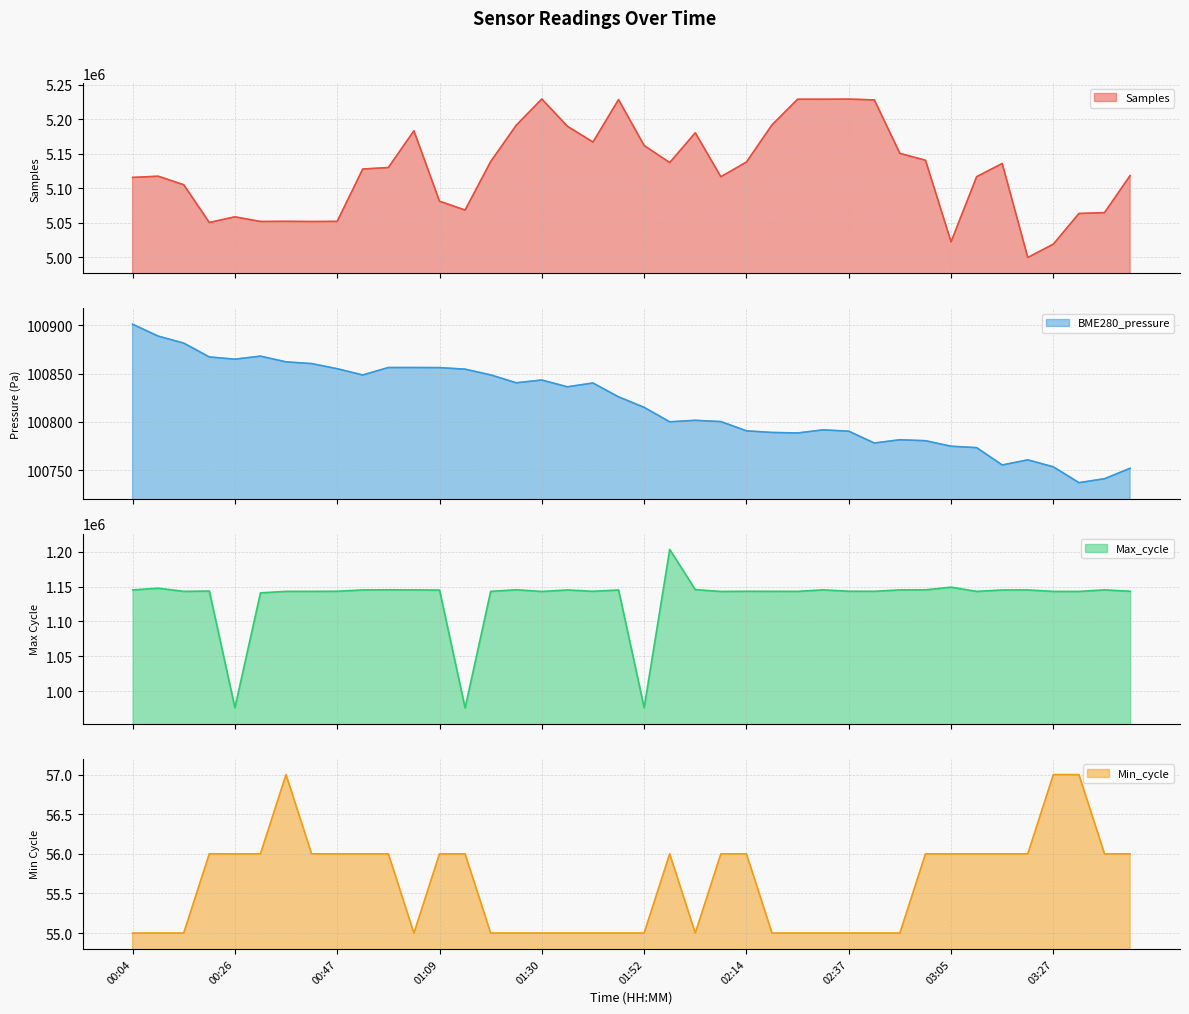

True or false: Min_cycle and Samples cross at least once.

False